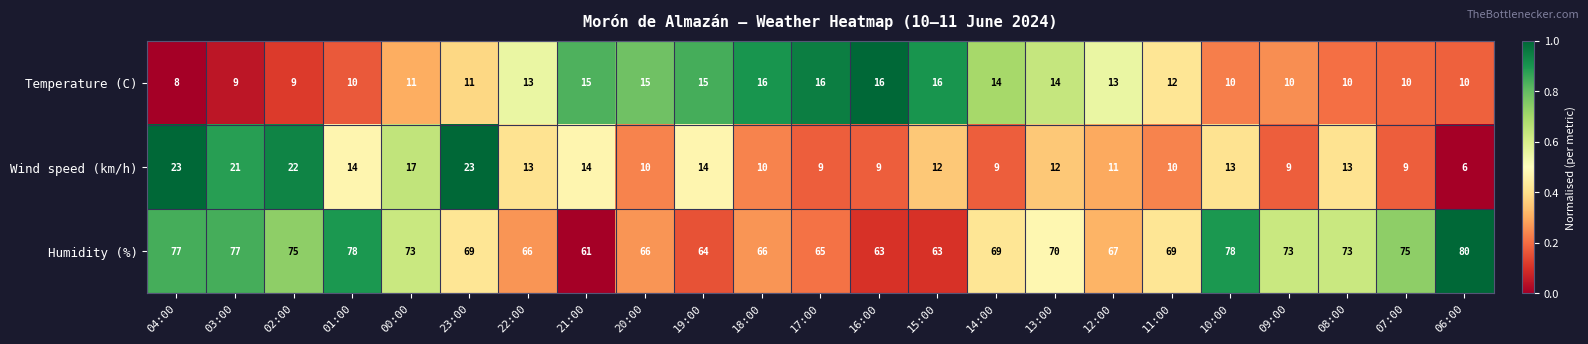

What is the maximum value for Humidity (%)?

80